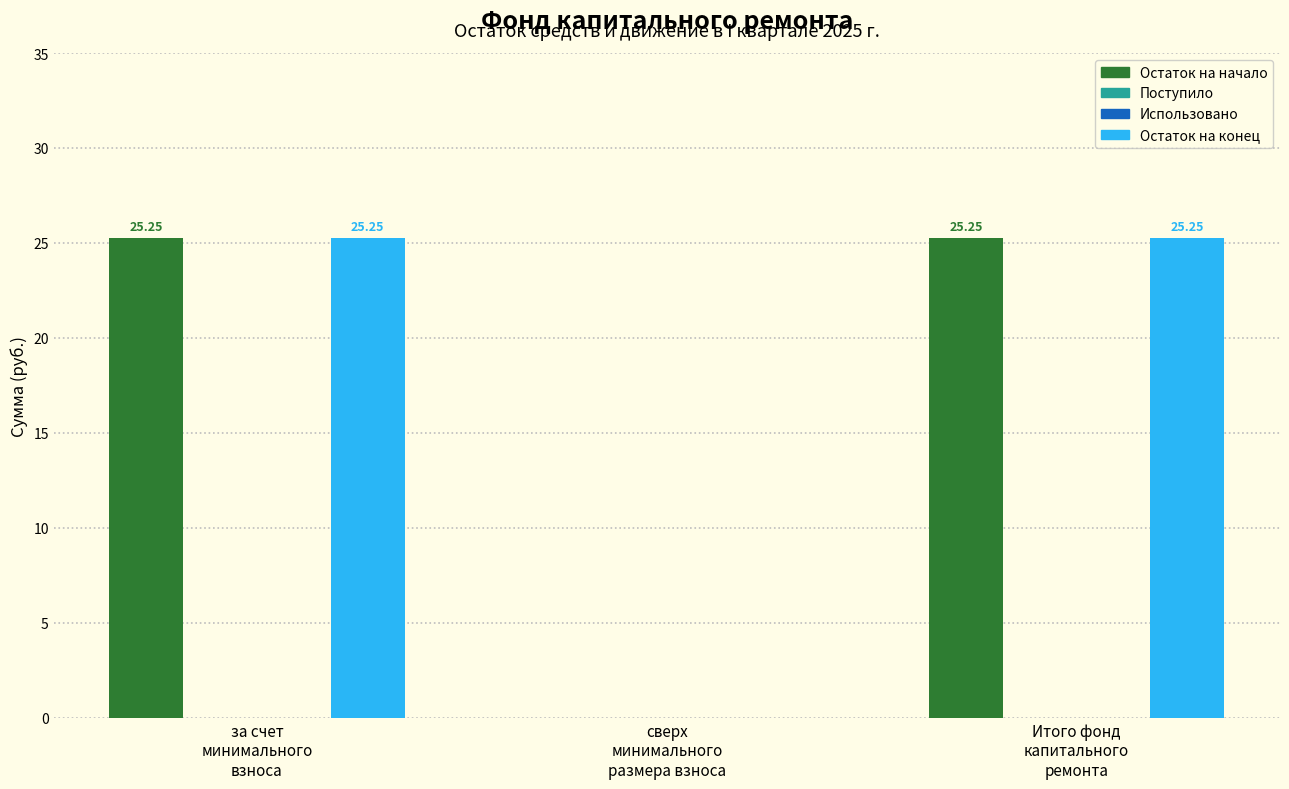

Which series has the largest total across all categories?

Остаток на начало